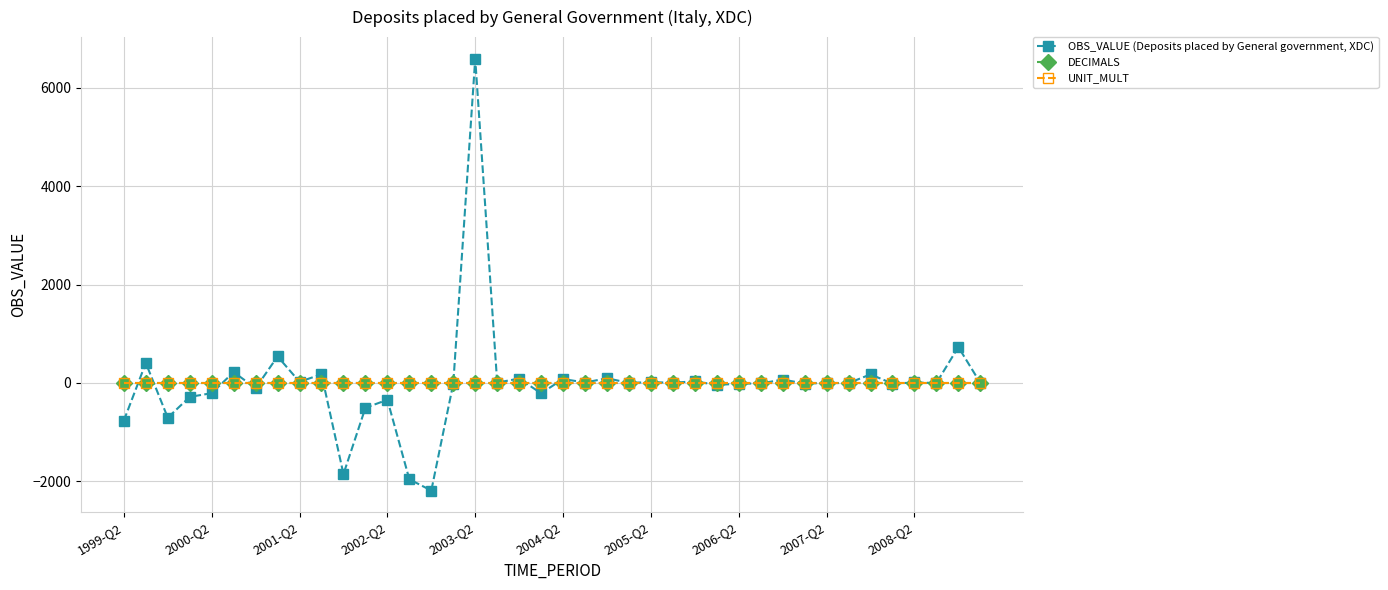

How many series are shown in this chart?

3